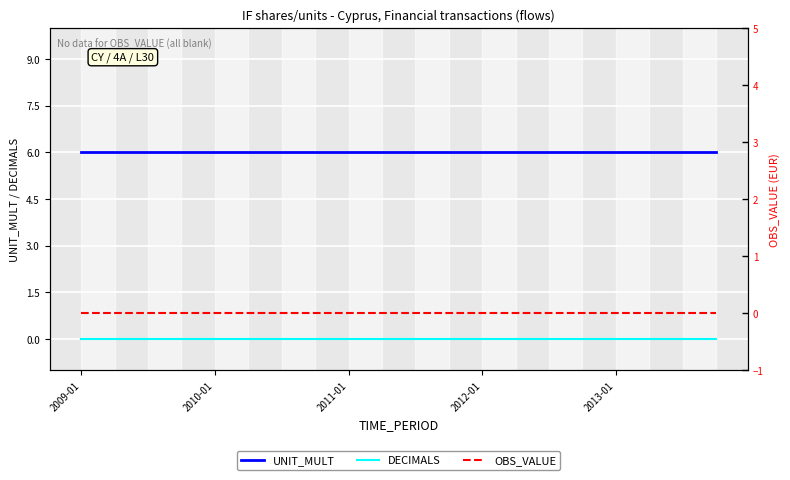

What is the minimum value for UNIT_MULT?

6